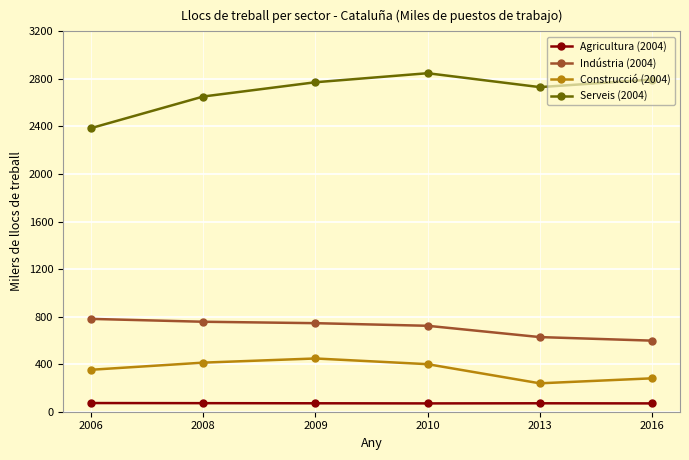

Which series changed the most between 2006 and 2008?

Serveis (2004)